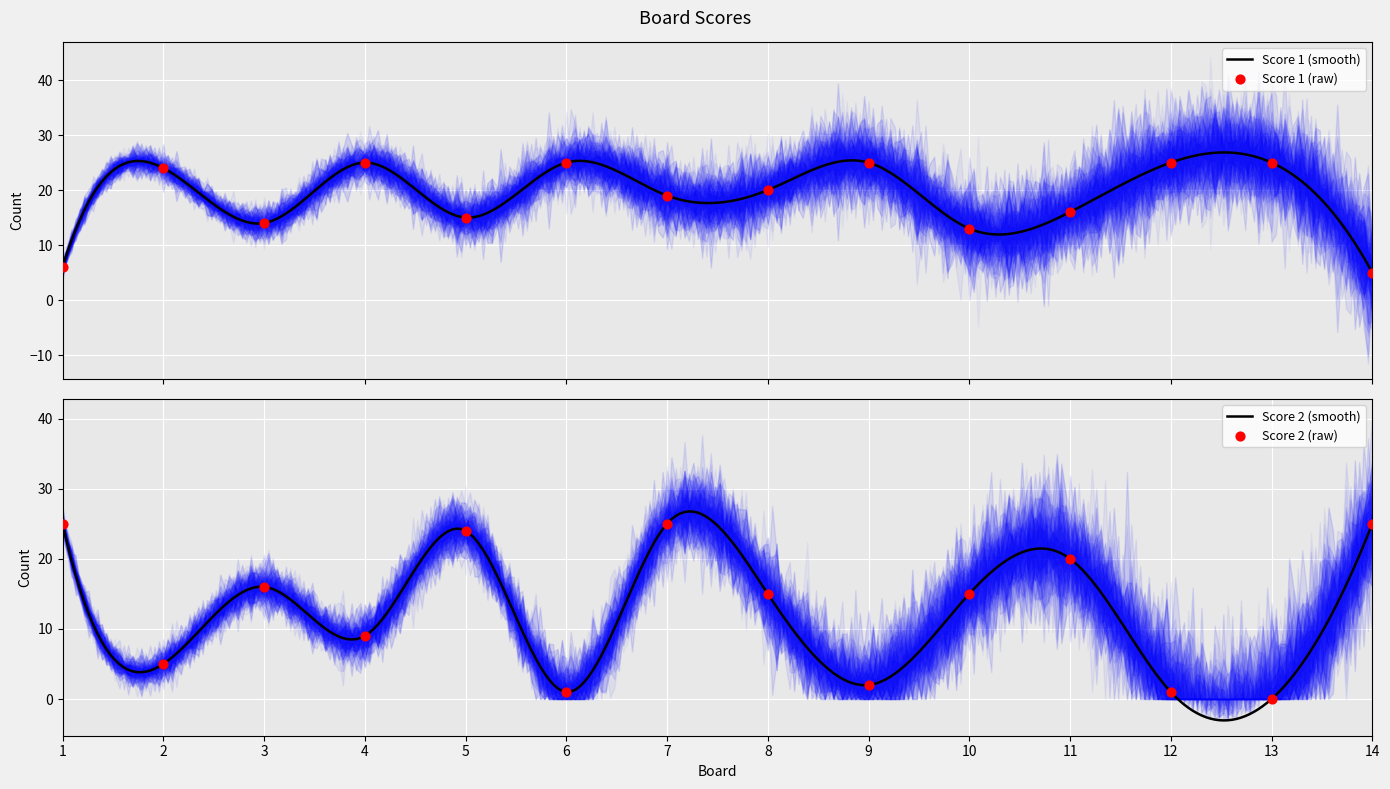

Which series has the largest total across all categories?

Score 1